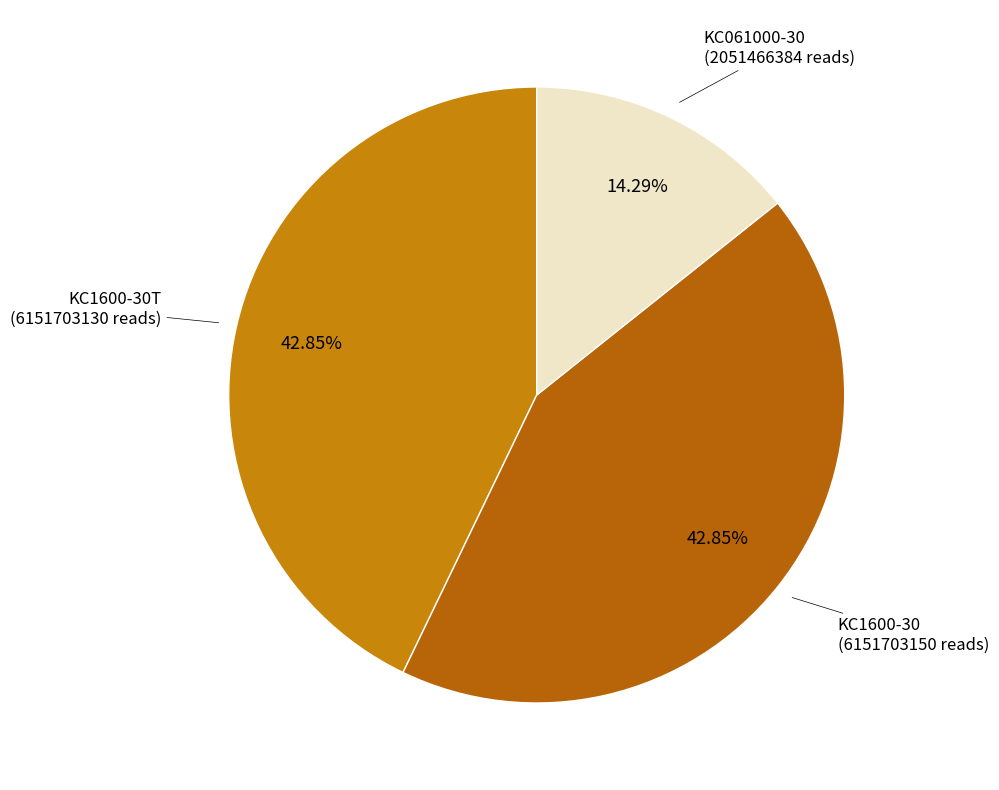

How many slices are in this pie chart?

3